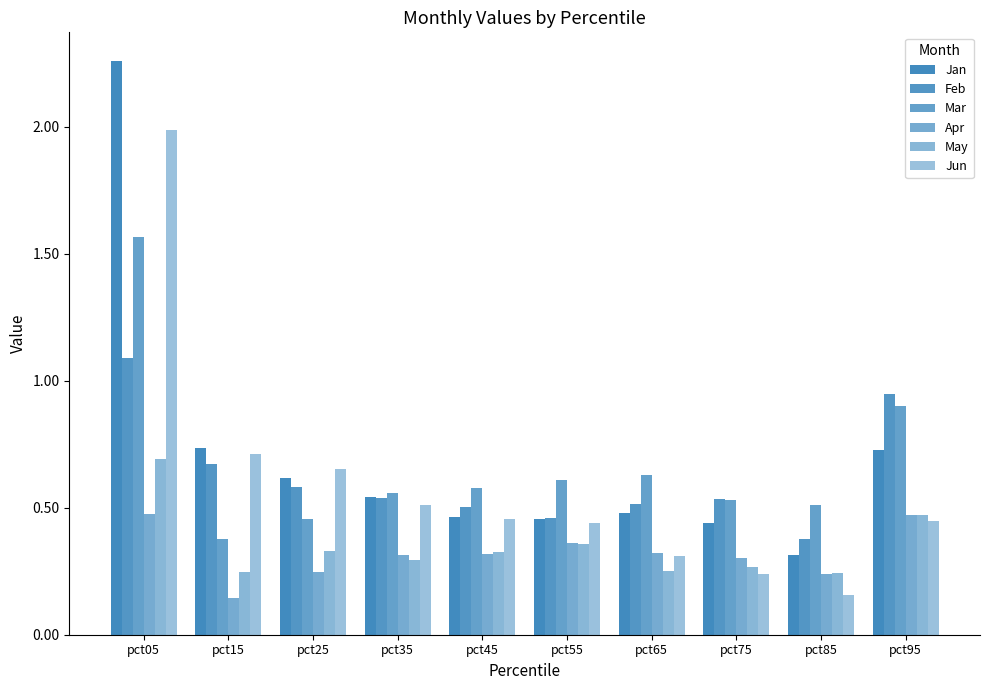

Does the chart contain stacked bars?

No